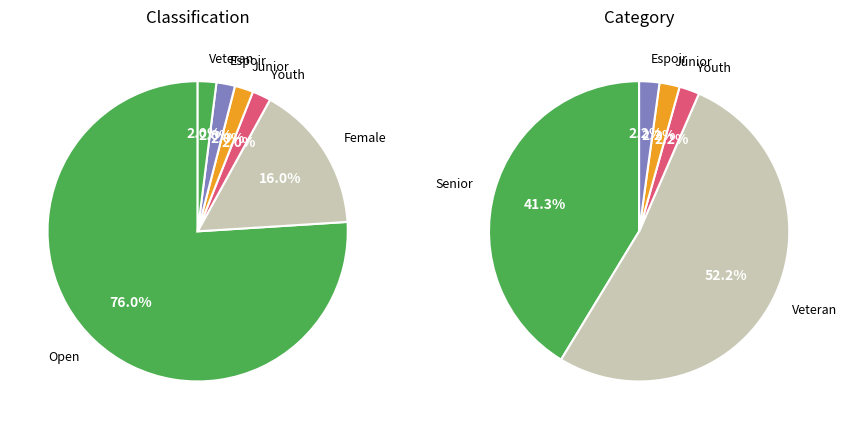

Between Open and Female, which is larger?

Open